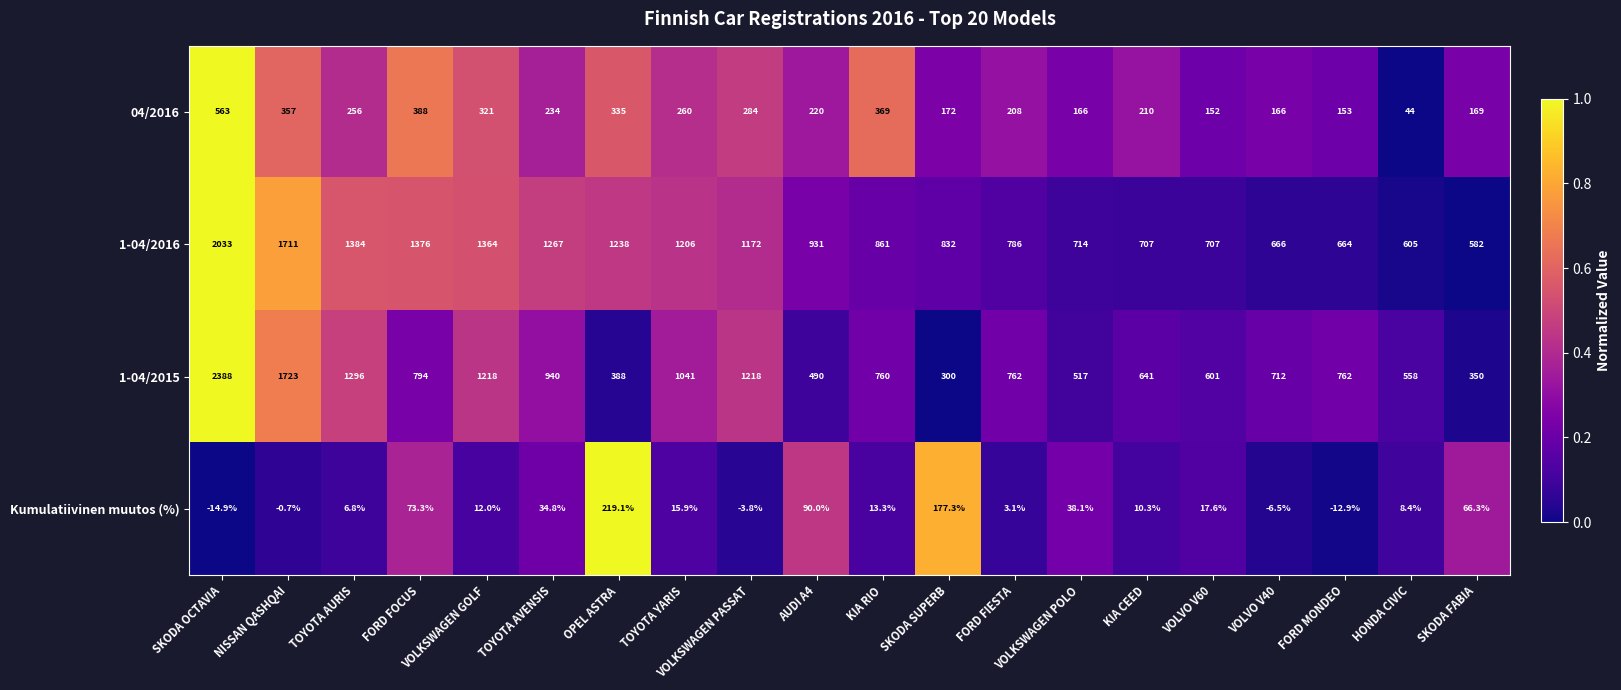

Which series has the widest spread of values?

1-04/2015